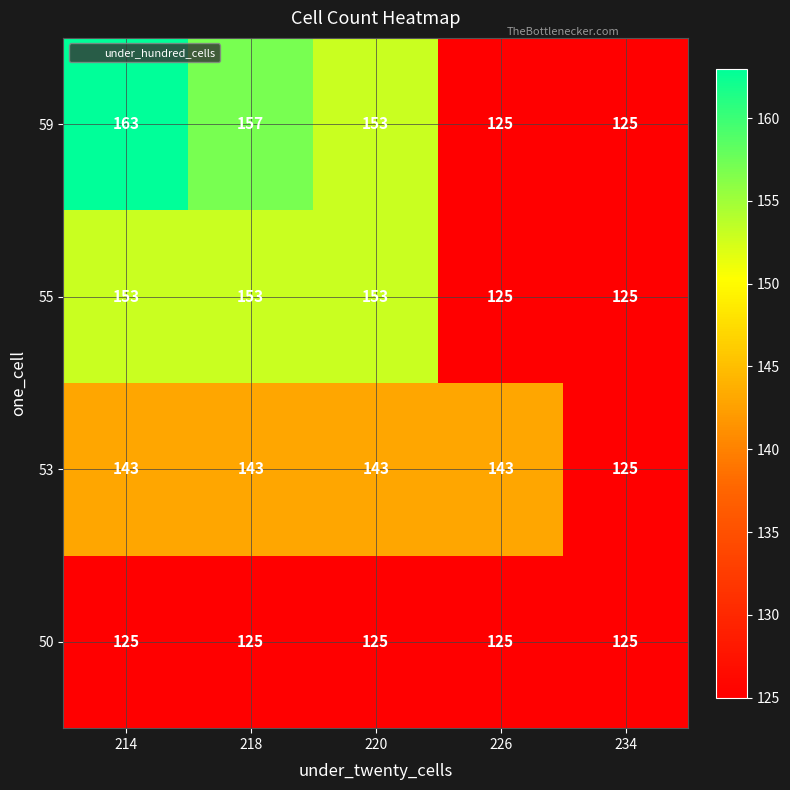

What is the minimum value shown in the chart?

125